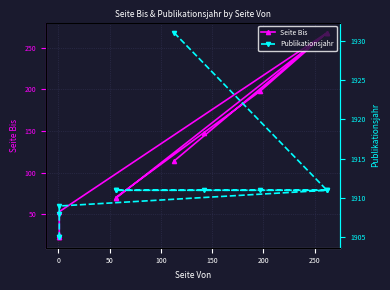

How many data points does each series have?

11